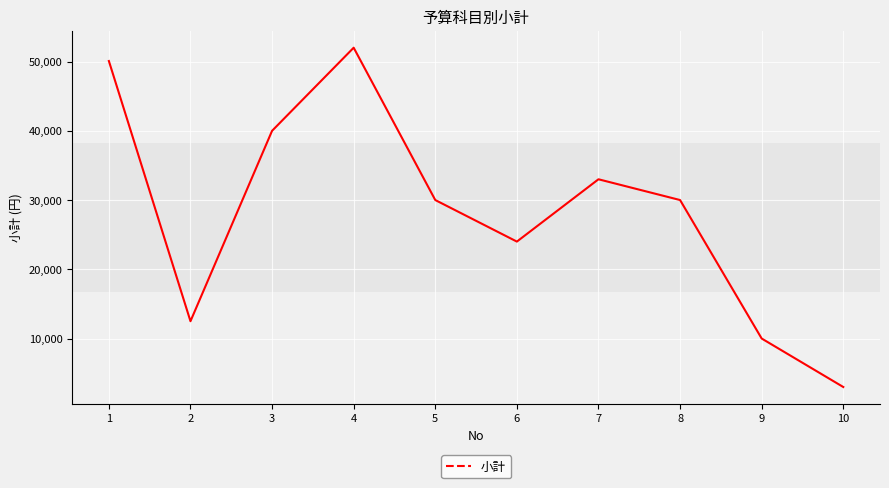

What is the greatest value displayed?

52000